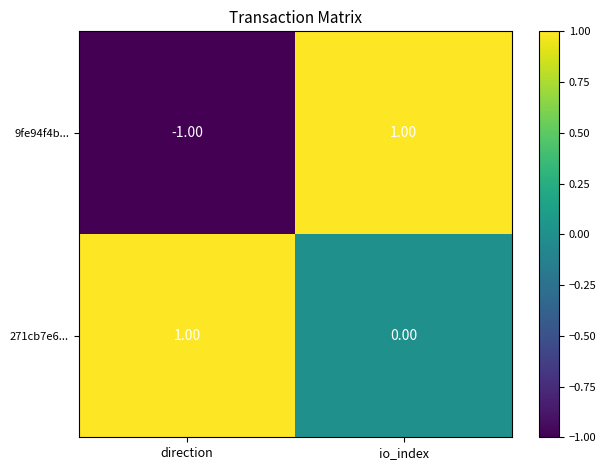

At which label is 9fe94f4b... closest to 0?

direction